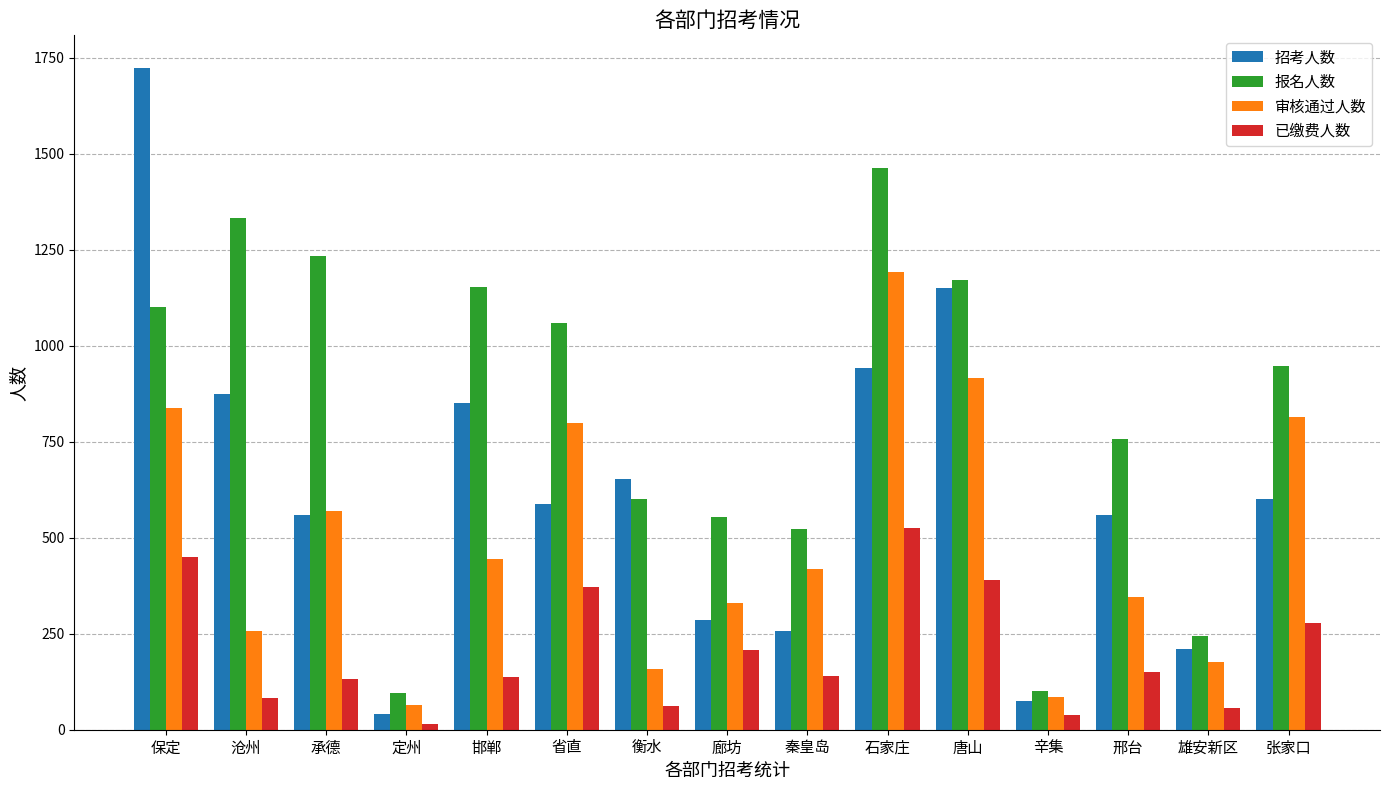

Rank the series at 衡水 from lowest to highest value.

已缴费人数, 审核通过人数, 报名人数, 招考人数